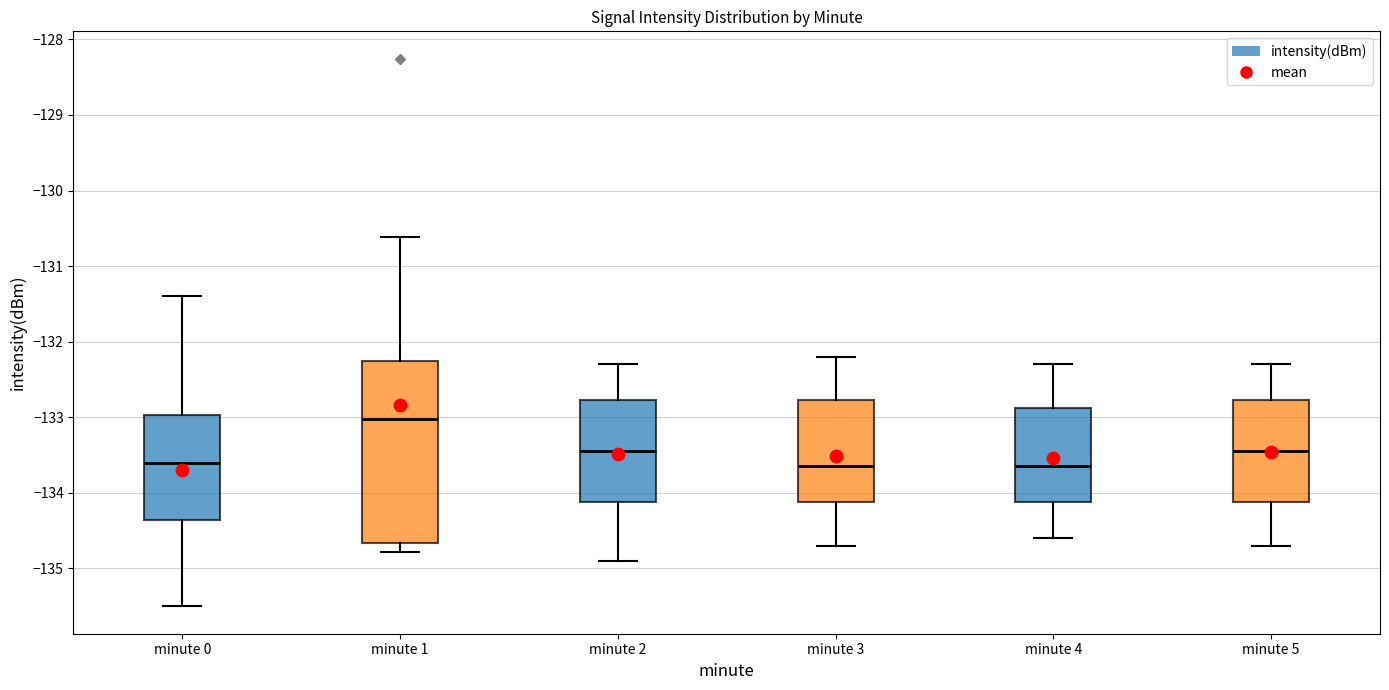

Comparing the boxes themselves (not the whiskers), which one is the tallest?

minute 1